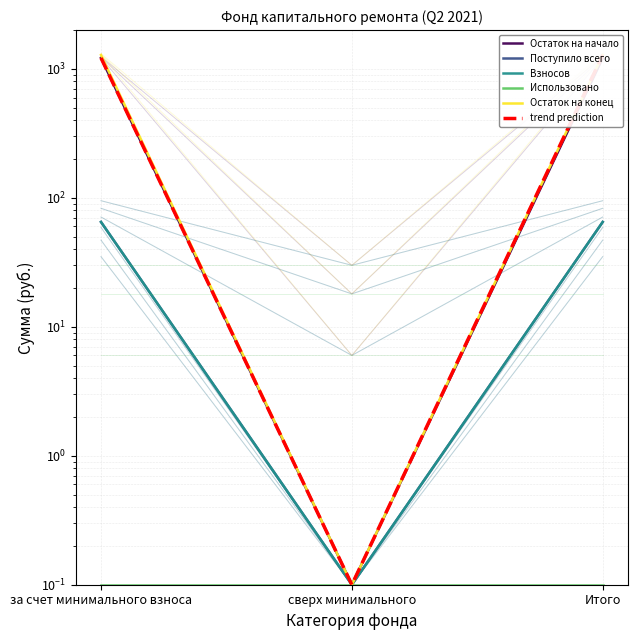

Does the chart display data point markers on the line(s)?

No